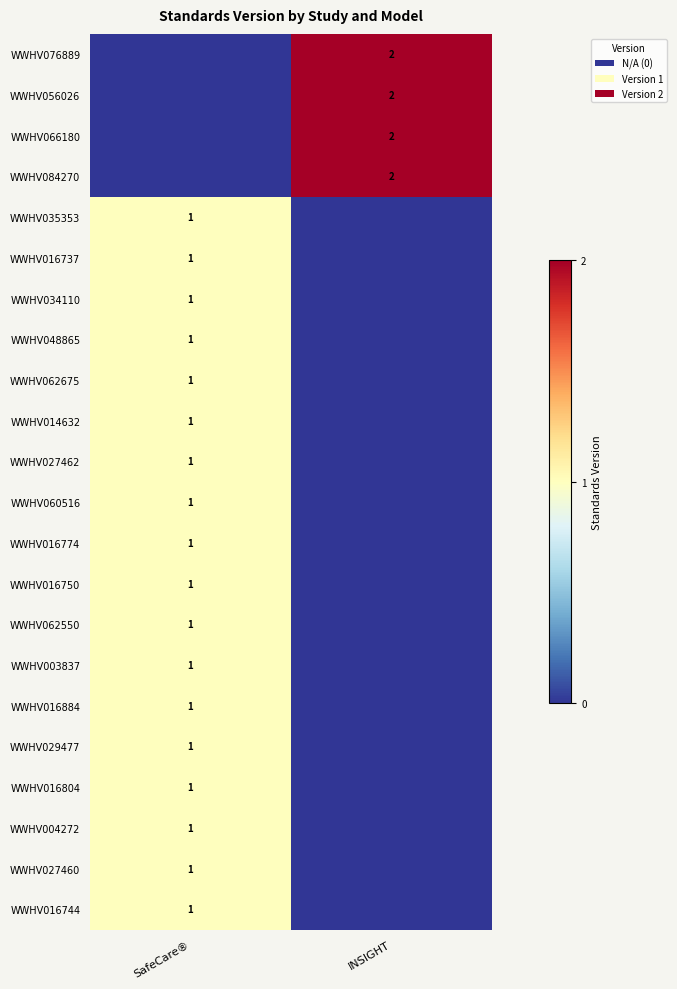

At which category does the chart reach its minimum across all series?

INSIGHT